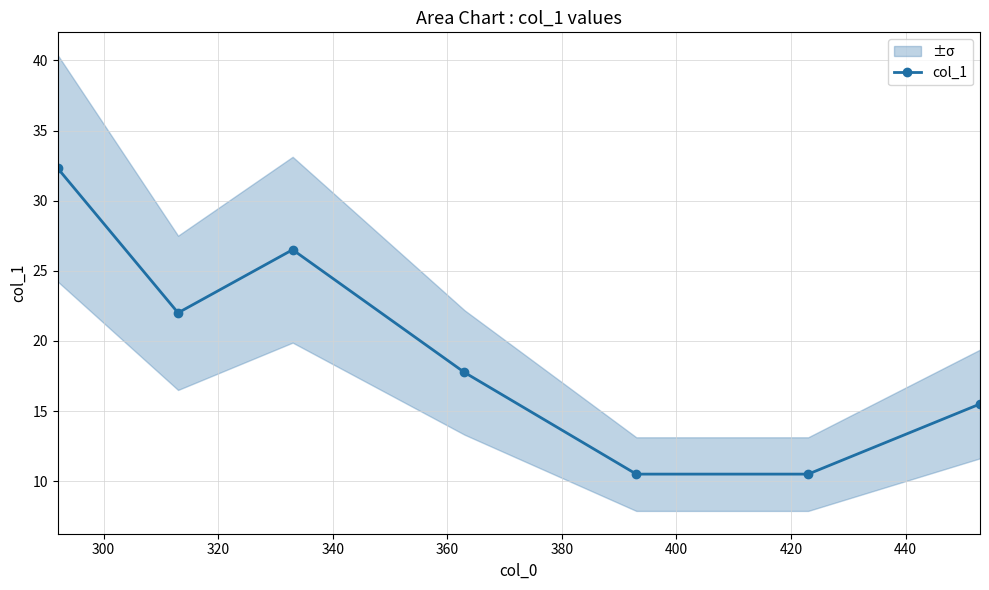

What is the minimum value for col_1?

10.5